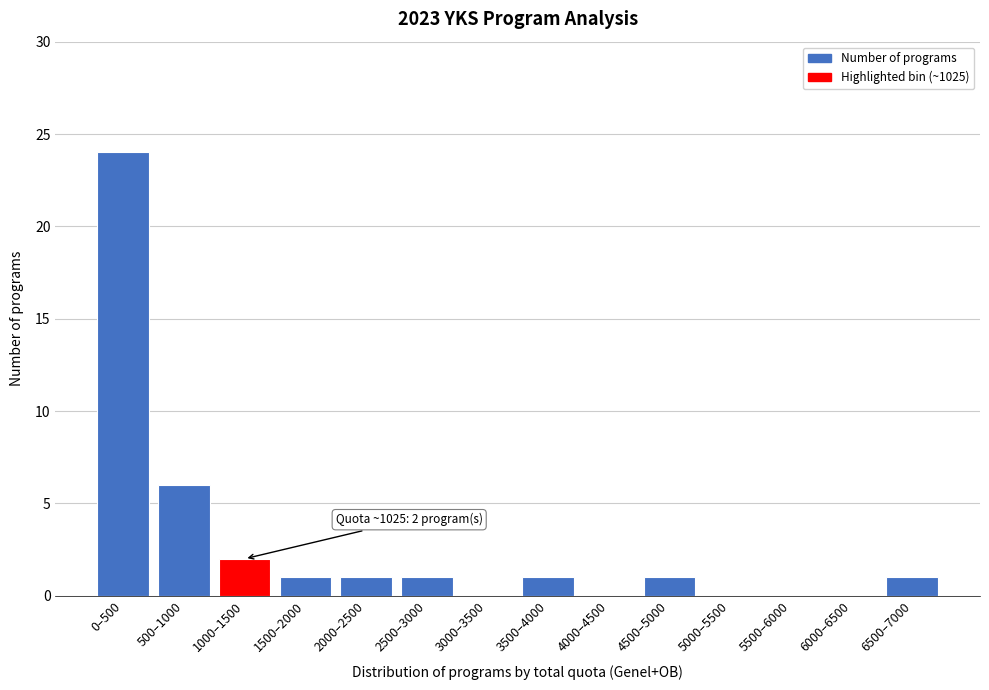

Reading left to right, transcribe all the data shown in this chart.

0–500=24	500–1000=6	1000–1500=2	1500–2000=1	2000–2500=1	2500–3000=1	3000–3500=0	3500–4000=1	4000–4500=0	4500–5000=1	5000–5500=0	5500–6000=0	6000–6500=0	6500–7000=1